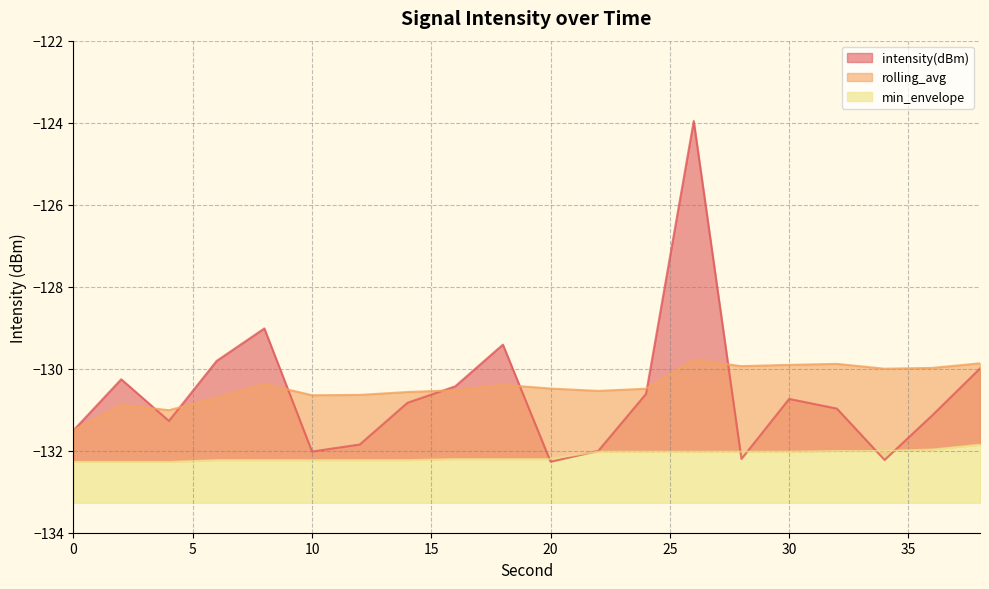

Reading left to right, transcribe all the data shown in this chart.

intensity(dBm): -131.5	-130.3	-131.3	-129.8	-129.0	-132.0	-131.8	-130.8	-130.4	-129.4	-132.3	-132.0	-130.6	-124.0	-132.2	-130.7	-131.0	-132.2	-131.1	-130.0
rolling_avg: -131.5	-130.9	-131.0	-130.7	-130.4	-130.6	-130.6	-130.6	-130.5	-130.4	-130.5	-130.5	-130.5	-129.8	-129.9	-129.9	-129.9	-130.0	-130.0	-129.9
min_envelope: -132.3	-132.3	-132.3	-132.2	-132.2	-132.2	-132.2	-132.2	-132.2	-132.2	-132.2	-132.0	-132.0	-132.0	-132.0	-132.0	-132.0	-132.0	-132.0	-131.8